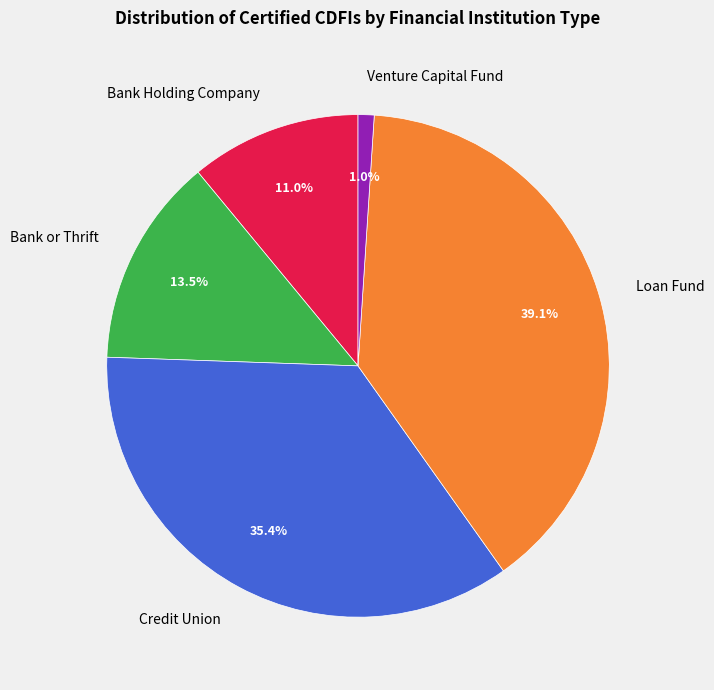

Is Bank Holding Company the majority of the pie?

No